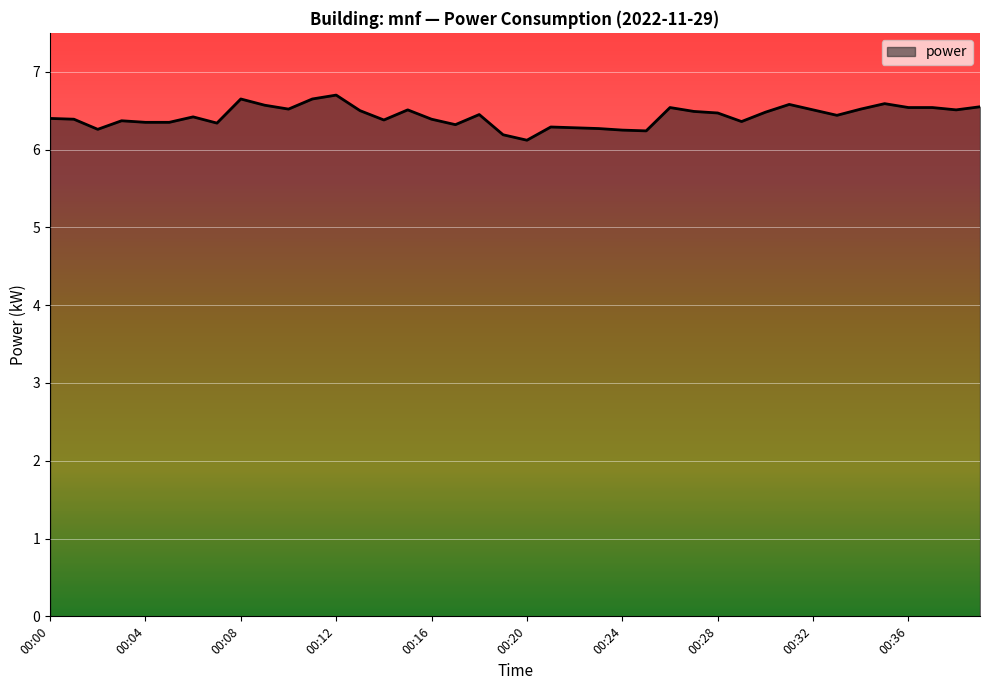

What is the greatest value displayed?

6.7